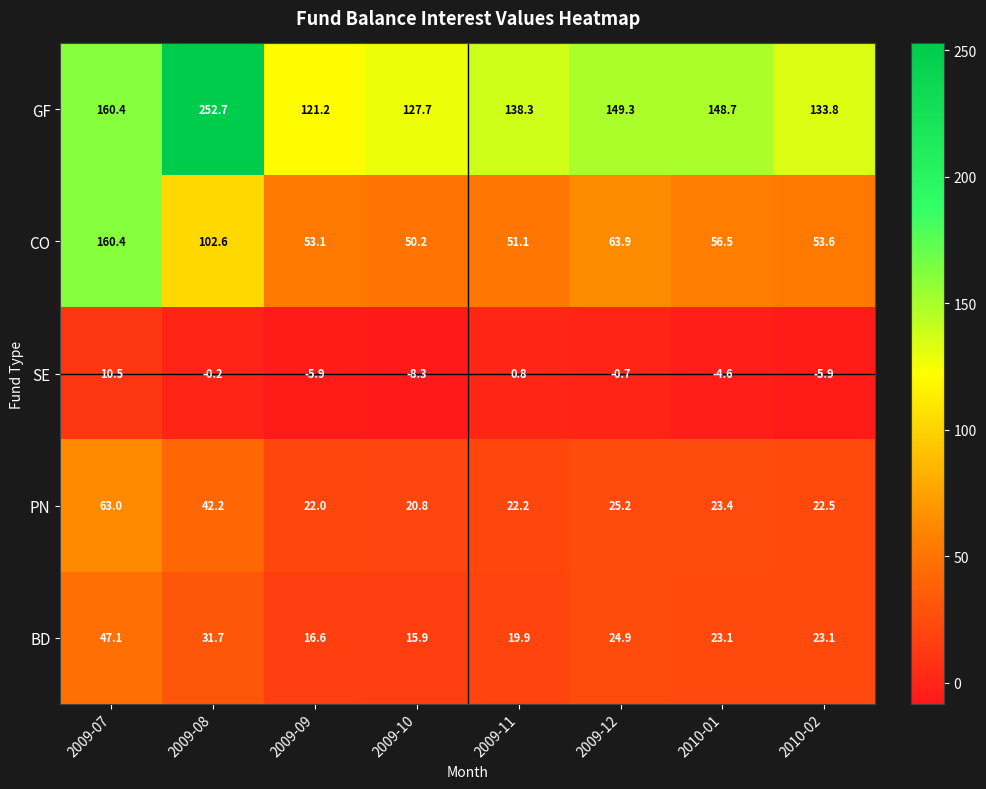

Where does the BD series first go above 23?

2009-07